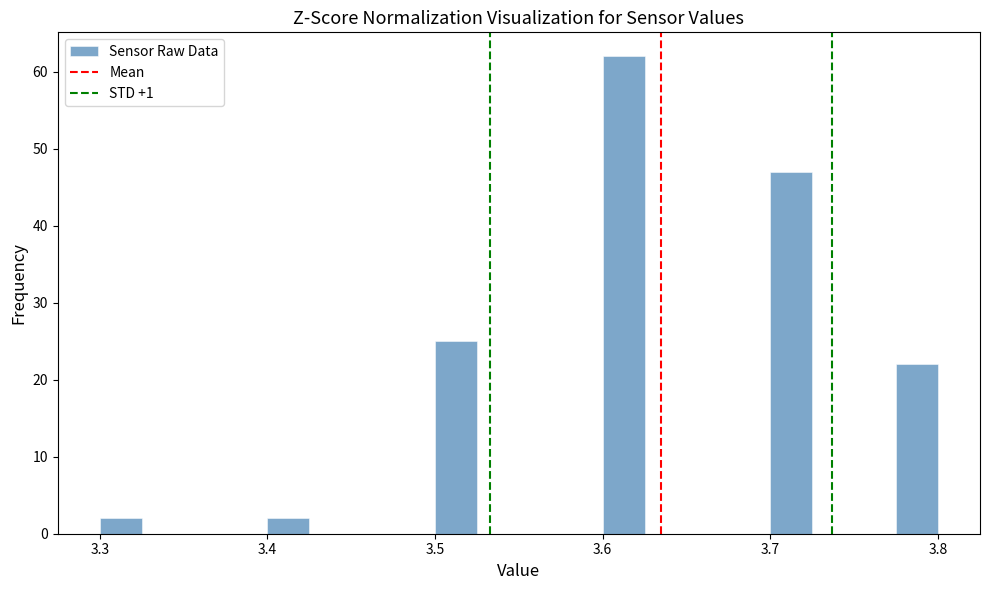

Read against the x-axis, roughly where is the centre of the tallest bar?

3.61